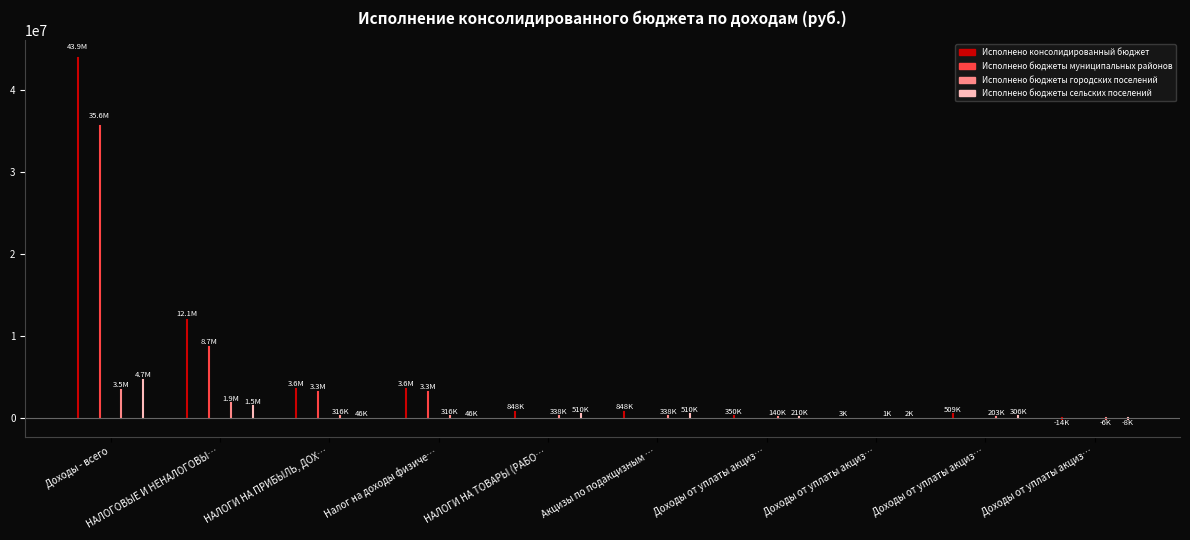

Does the chart have visible grid lines?

No